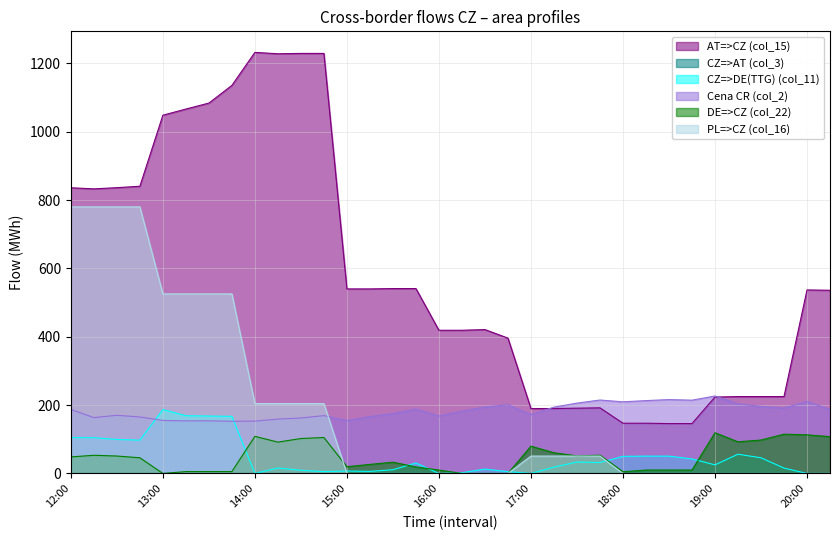

What is the spread (max minus min) of values at 12:00?

835.9